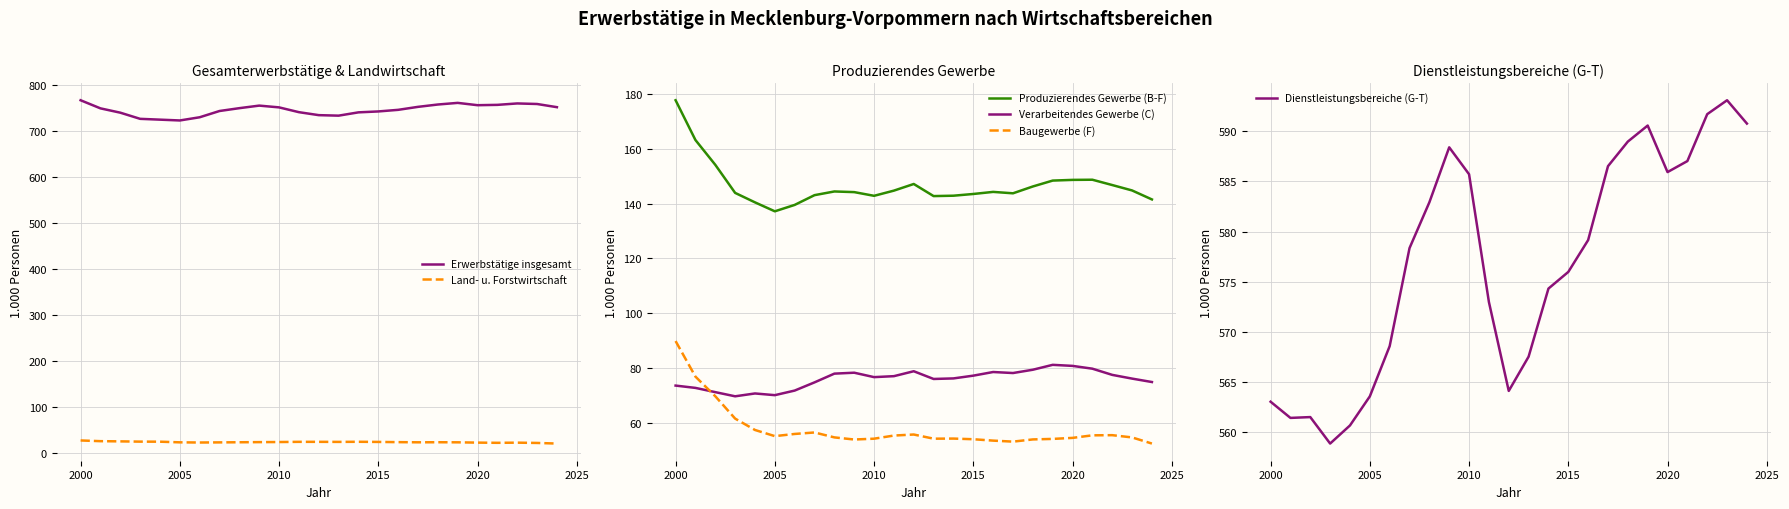

At which label does Produzierendes Gewerbe (B-F) reach its minimum?

2005